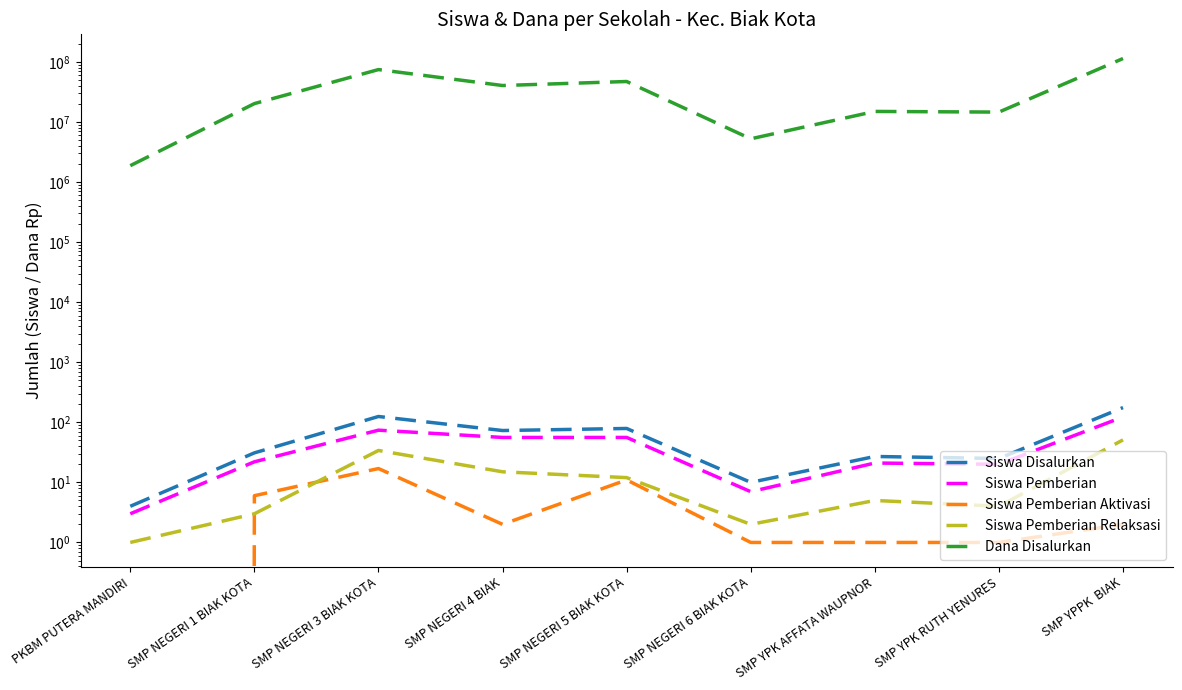

Does the chart have visible grid lines?

No